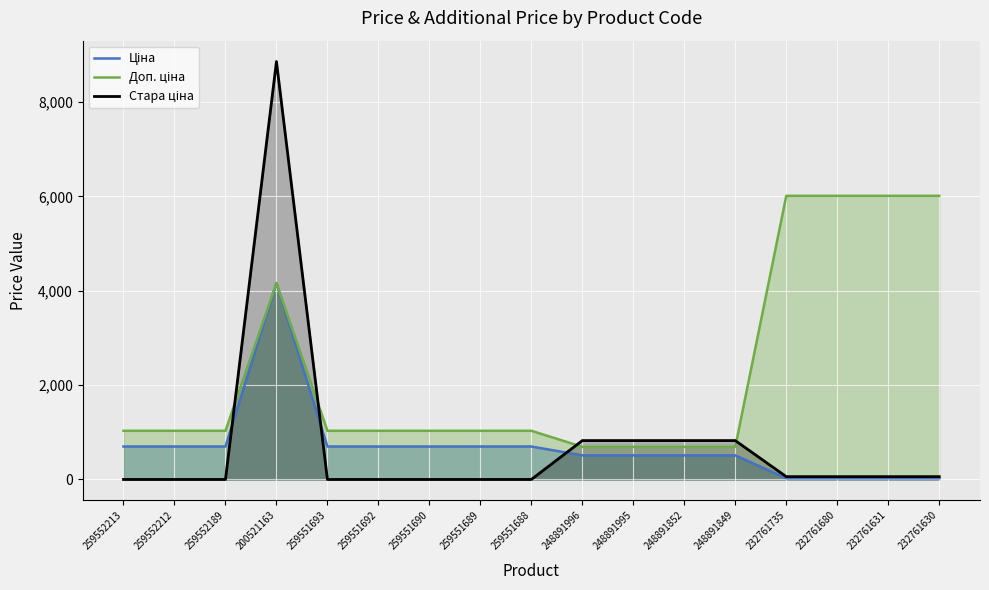

True or false: Доп. ціна and Ціна cross at least once.

False